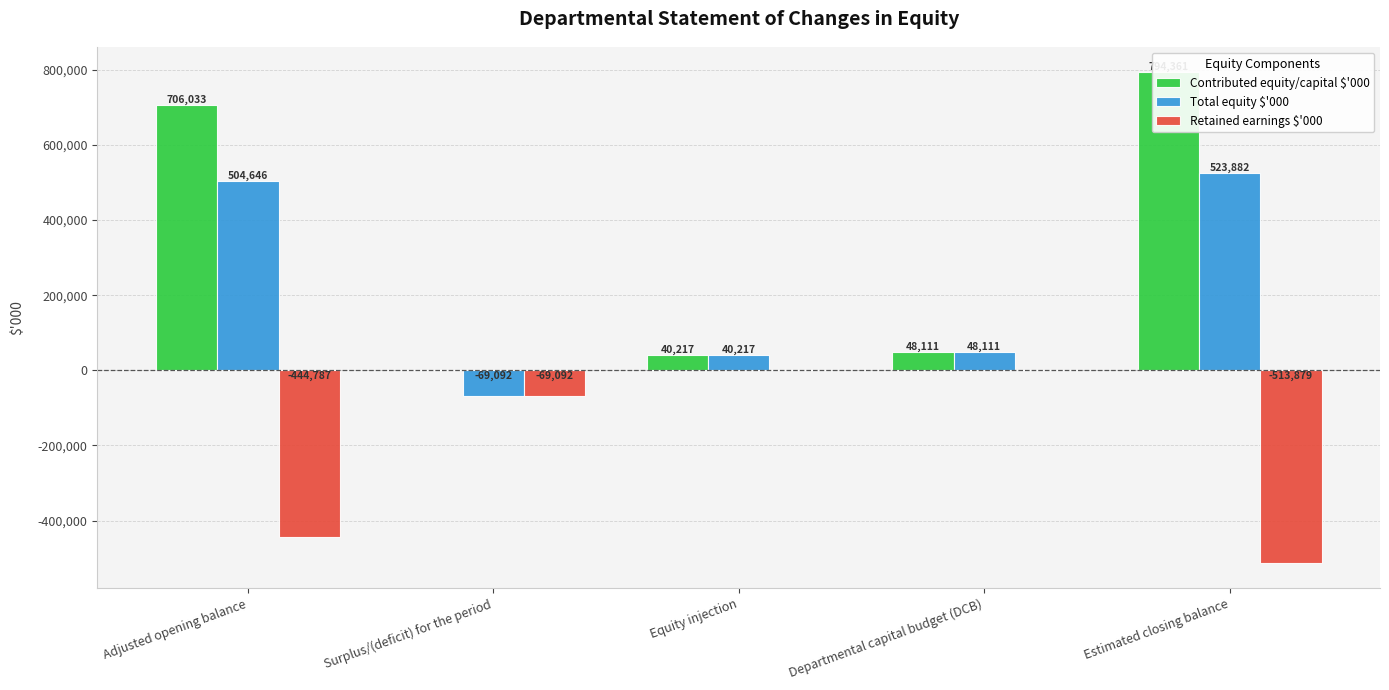

The Retained earnings $'000 series shows -112814 at Adjusted opening balance. True or false?

False